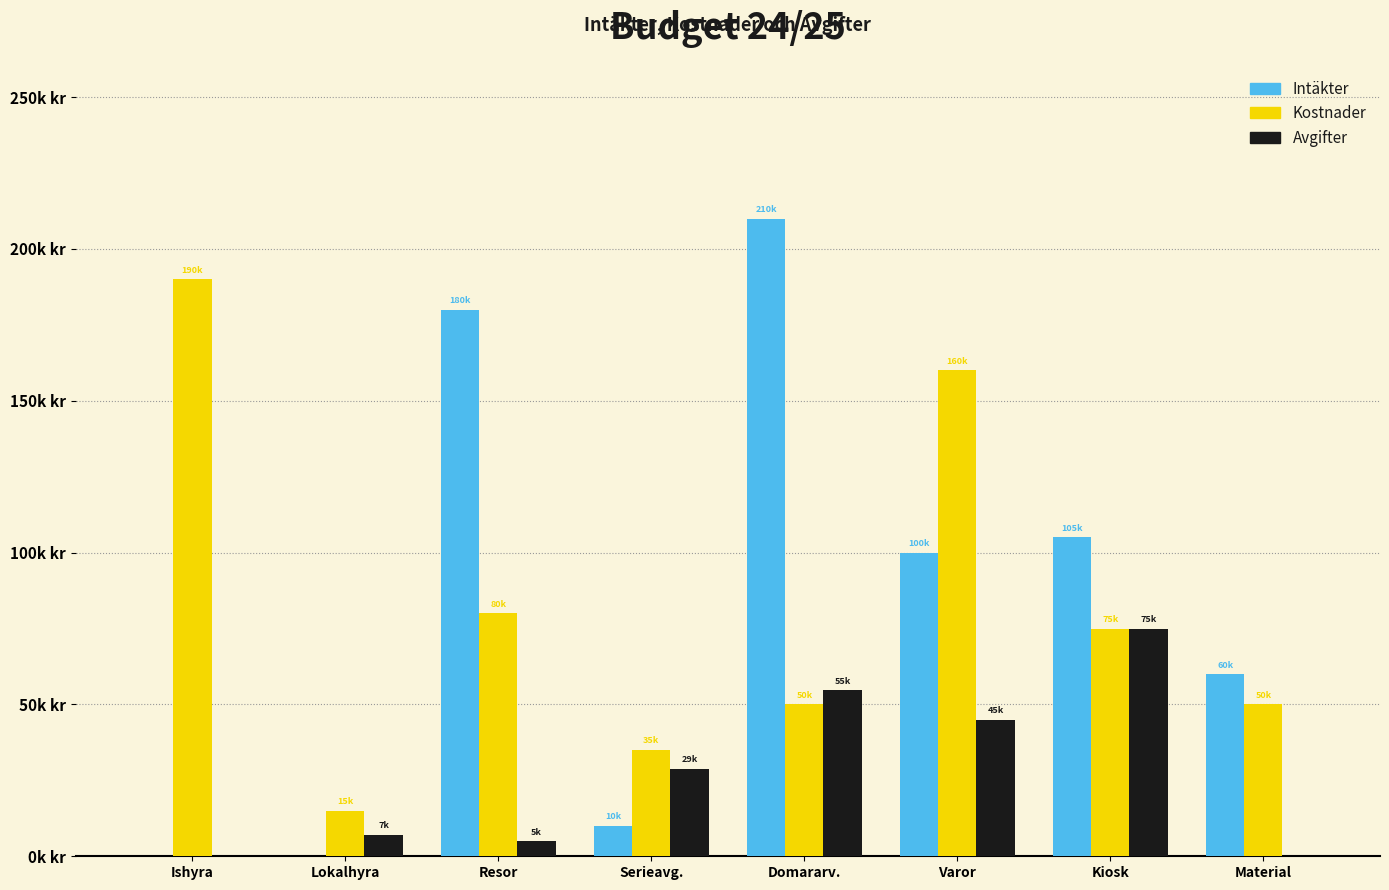

What are all the series names shown in the legend?

Intäkter, Kostnader, Avgifter